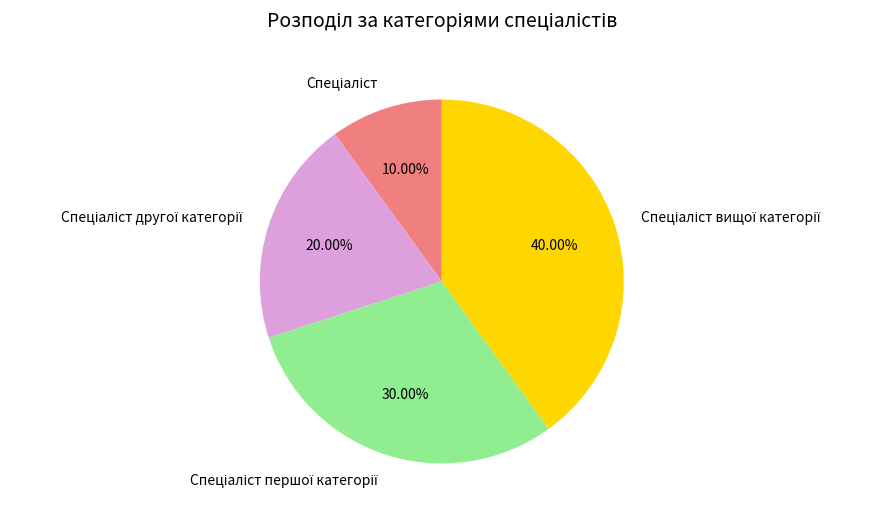

How many slices are in this pie chart?

4